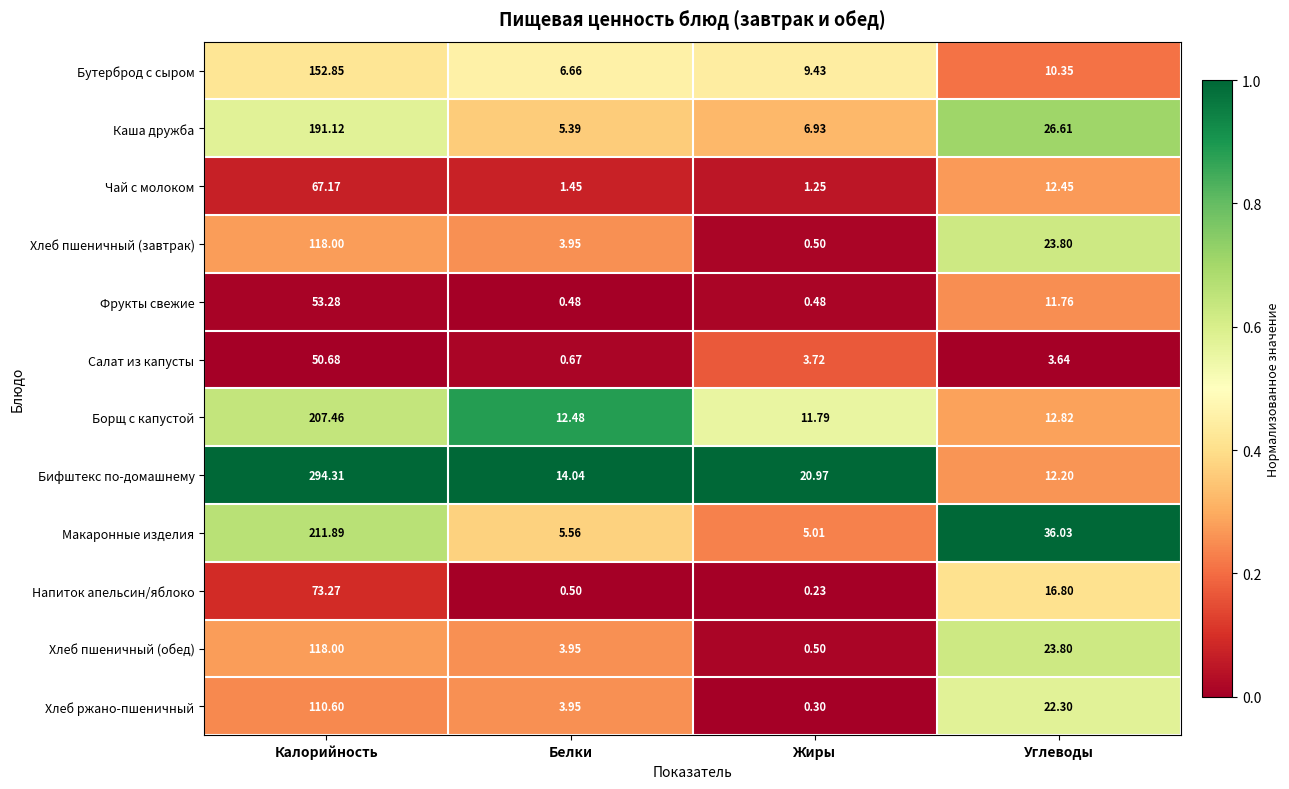

Where is Хлеб ржано-пшеничный nearest to the value 55?

Углеводы